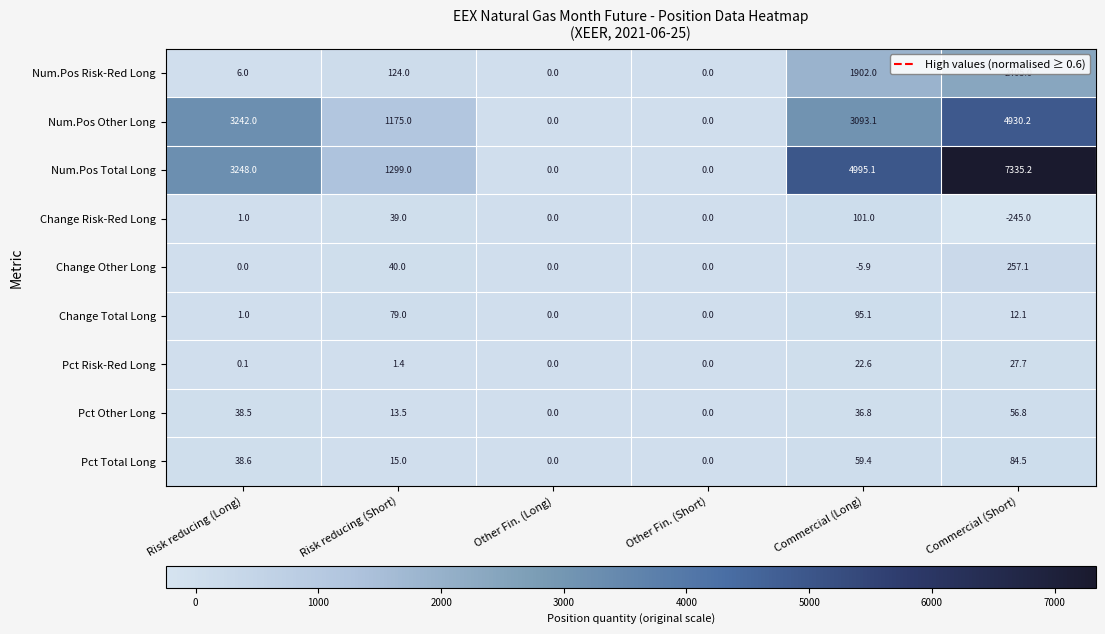

What is the sum of the Pct Other Long values at Risk reducing (Short) and Other Fin. (Short)?

13.5